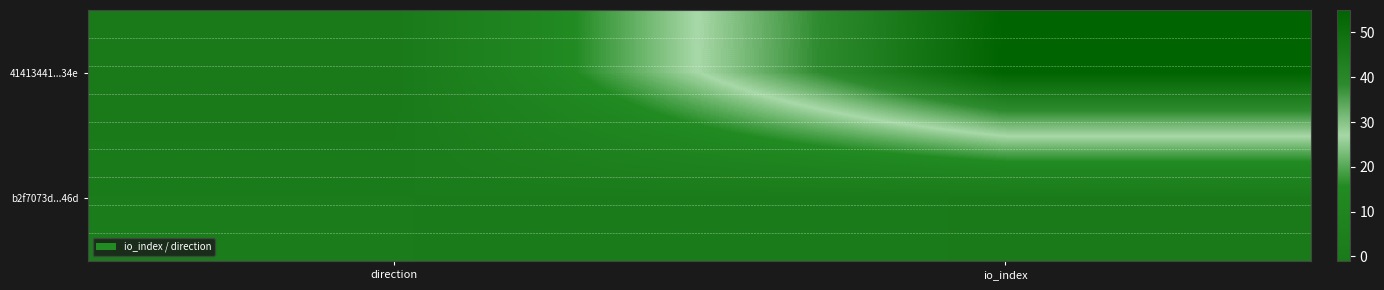

At which category is the sum across all series the highest?

io_index